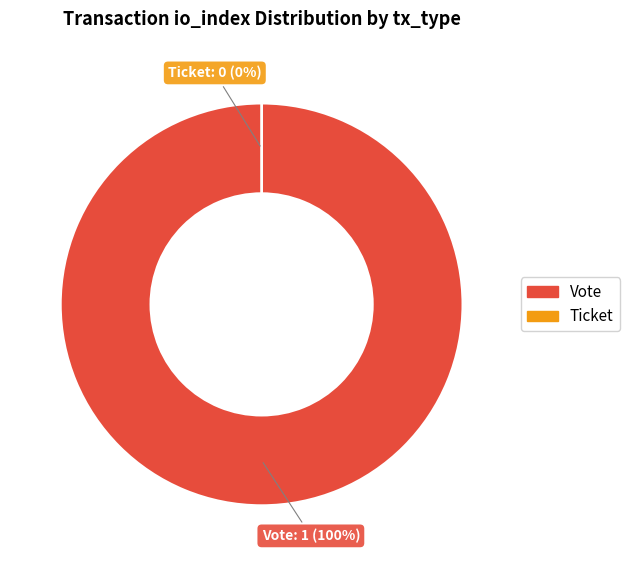

What is the largest slice in the pie chart?

Vote